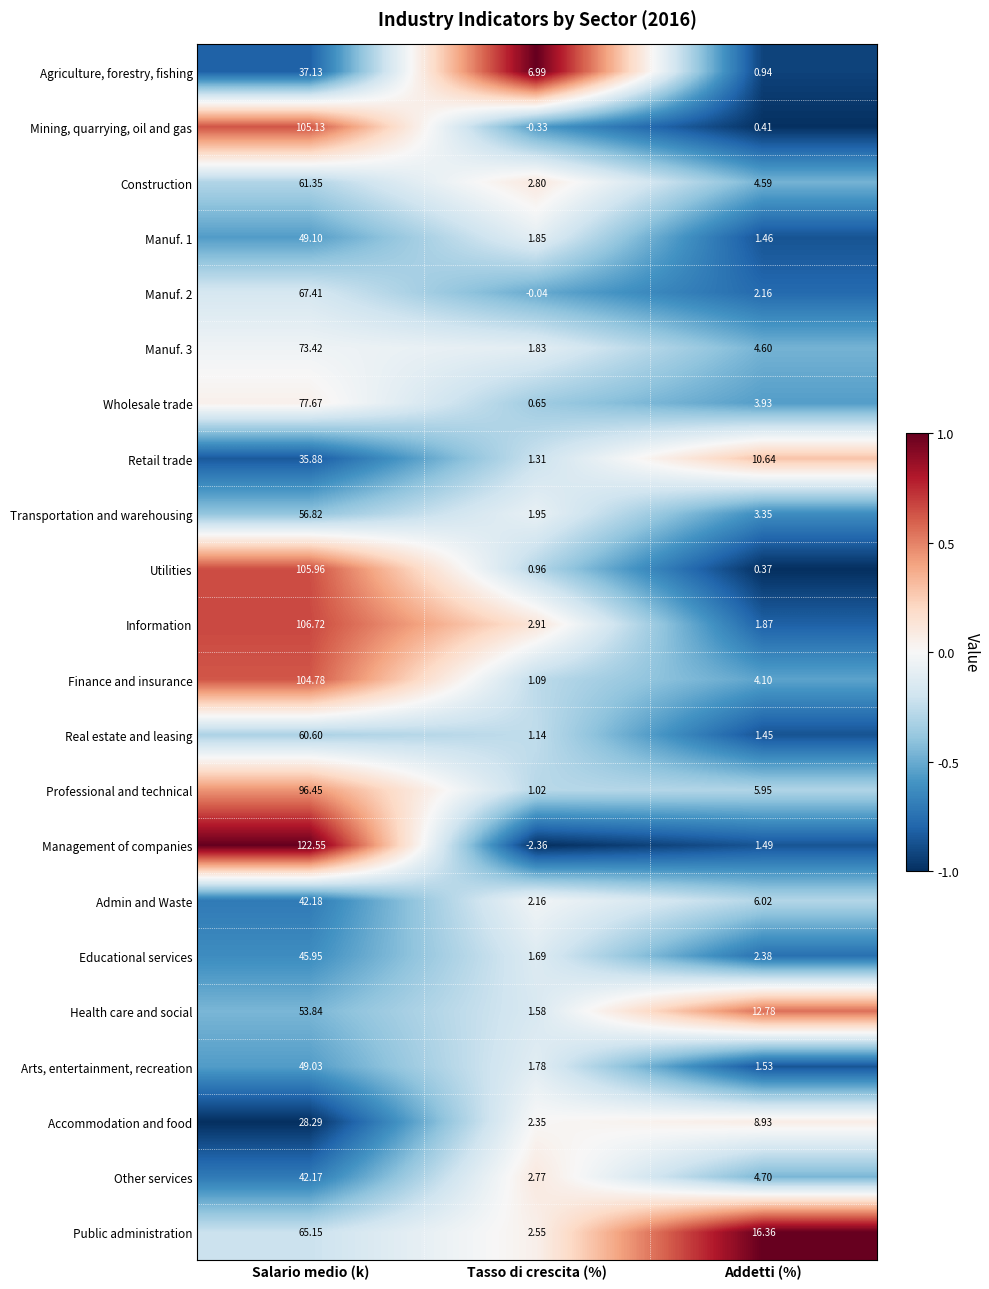

At which category does the chart reach its minimum across all series?

Tasso di crescita (%)